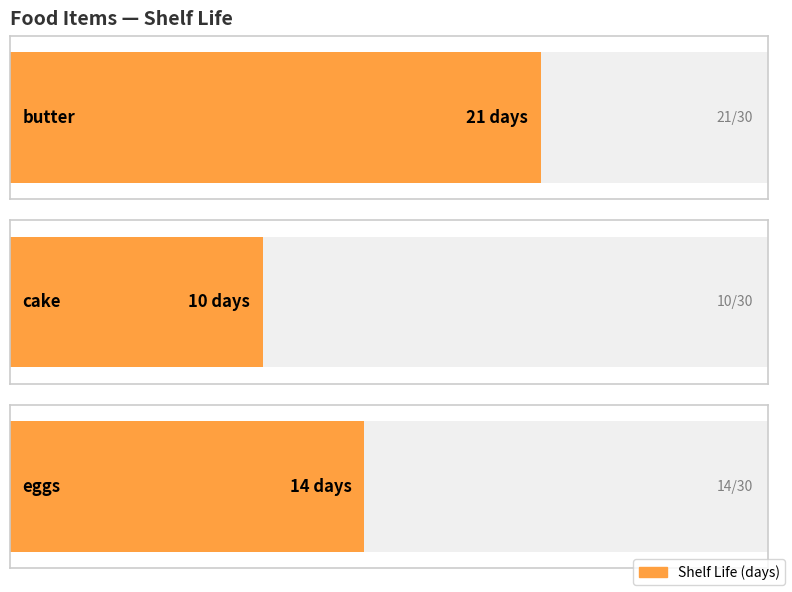

Where does the data first go above 14?

butter